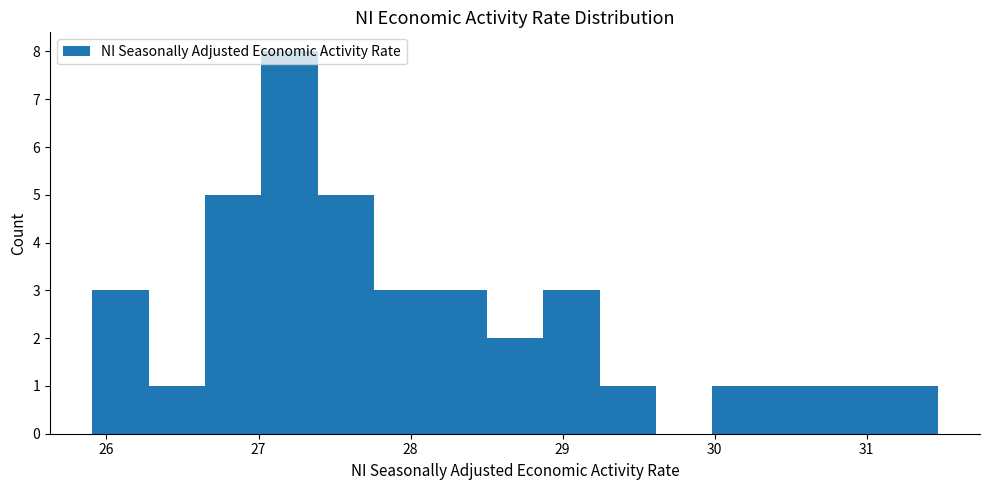

Read against the x-axis, roughly where is the centre of the tallest bar?

27.2